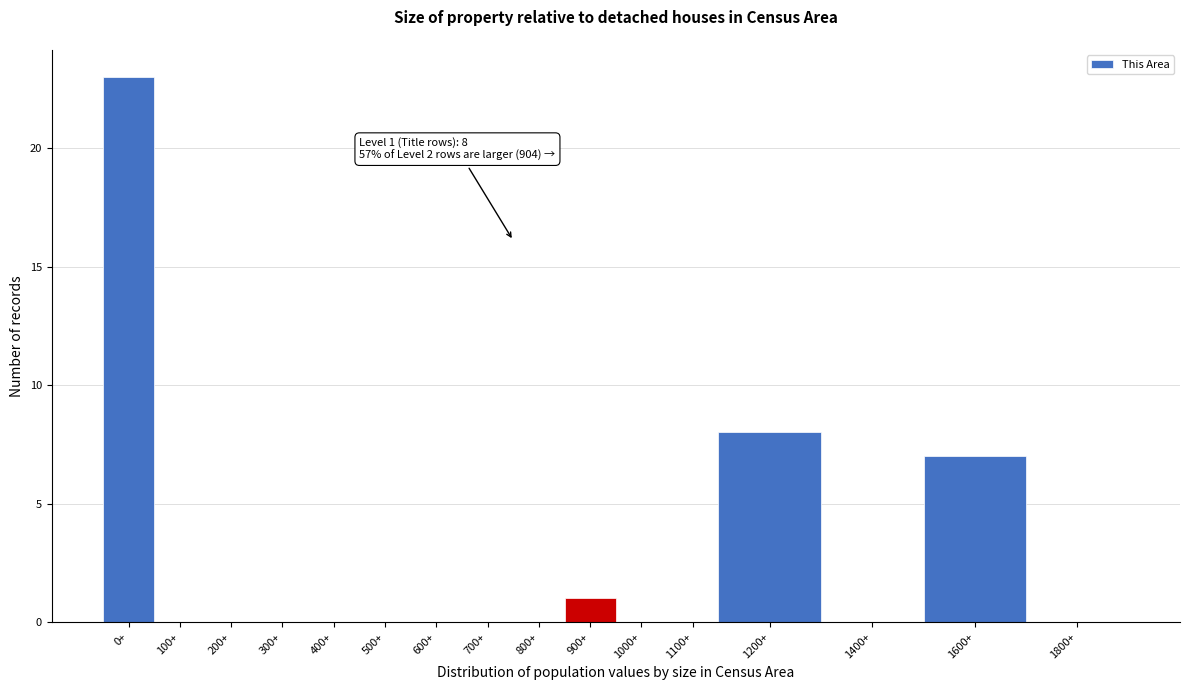

Reading left to right, extract all data points from this chart.

0+=23	100+=0	200+=0	300+=0	400+=0	500+=0	600+=0	700+=0	800+=0	900+=1	1000+=0	1100+=0	1200+=8	1400+=0	1600+=7	1800+=0